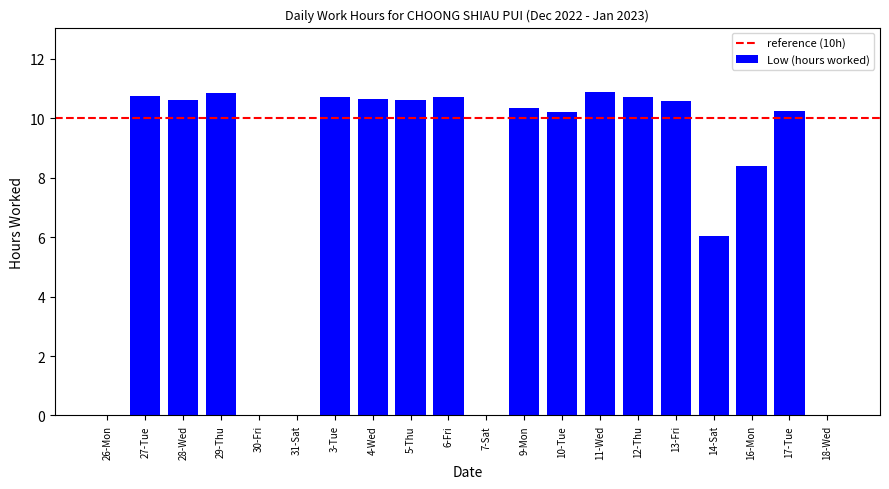

What is the sum of the values at 5-Thu and 4-Wed?

21.3